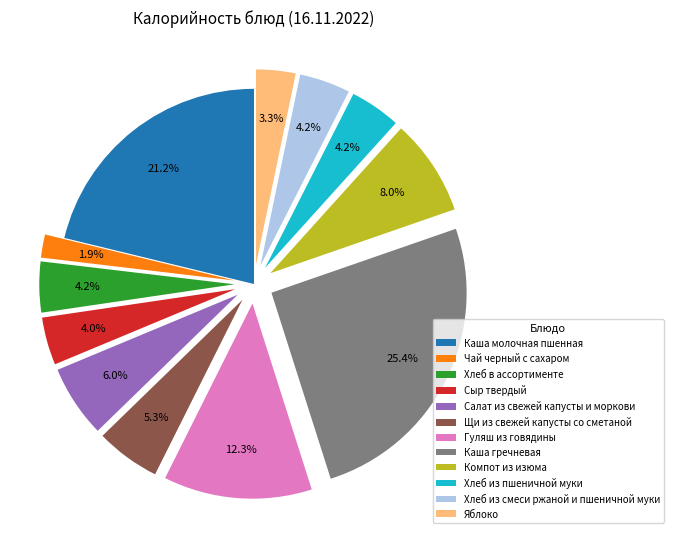

To the nearest percent, what portion does Чай черный с сахаром represent?

2%